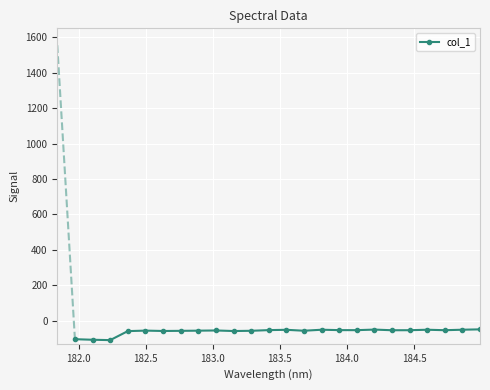

What is the greatest value displayed?

-48.5